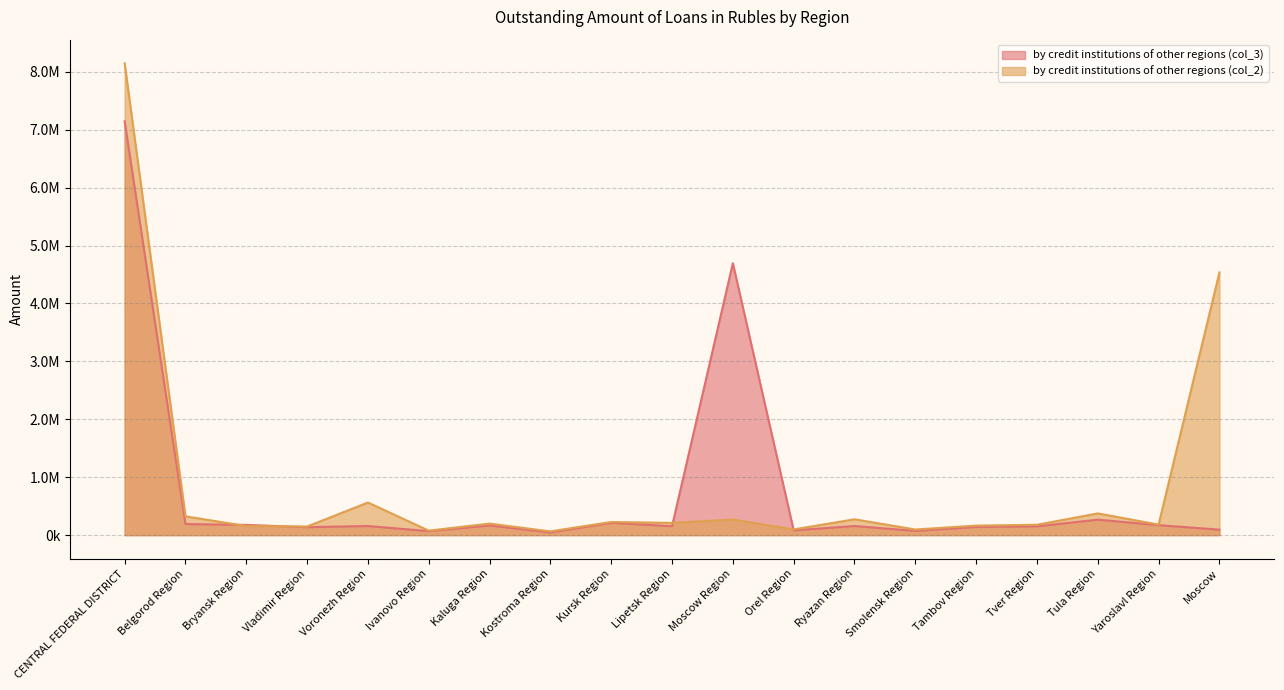

What is the difference between the by credit institutions of other regions (col_2) values at Kostroma Region and Ivanovo Region?

13054